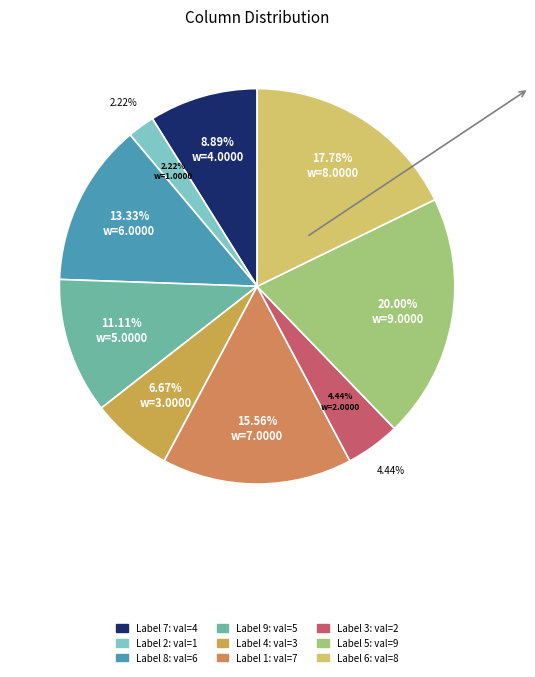

Does 1 account for over 50% of the chart?

No